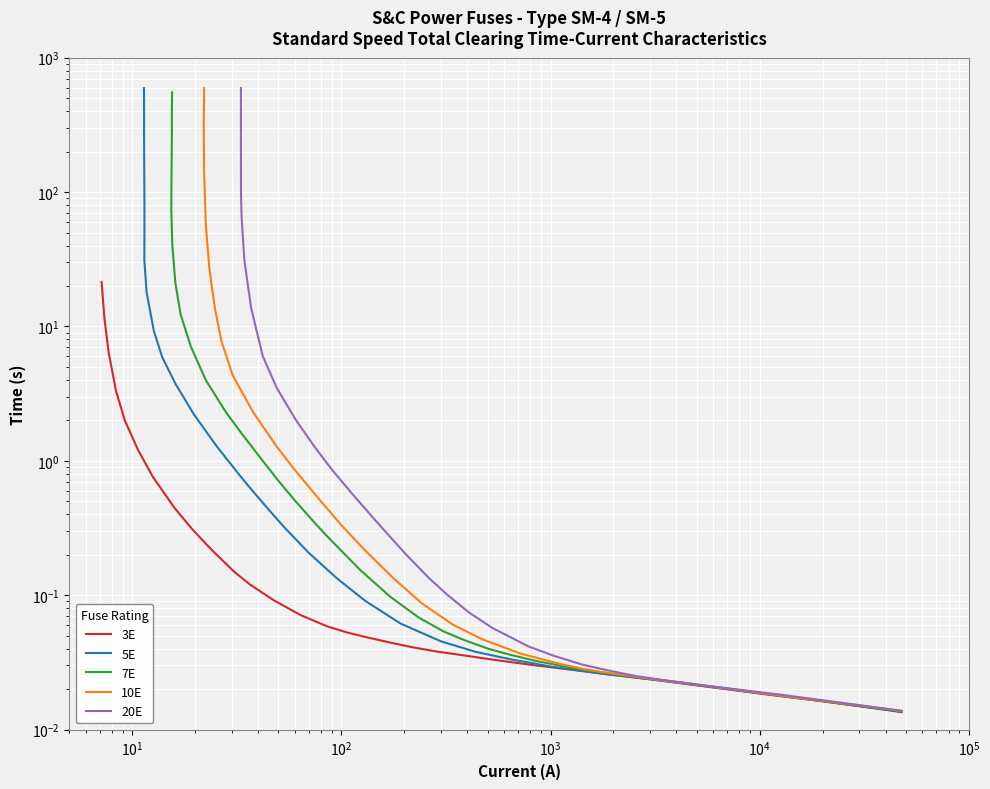

Rank the series by their maximum value, from lowest to highest.

3E, 7E, 5E, 10E, 20E